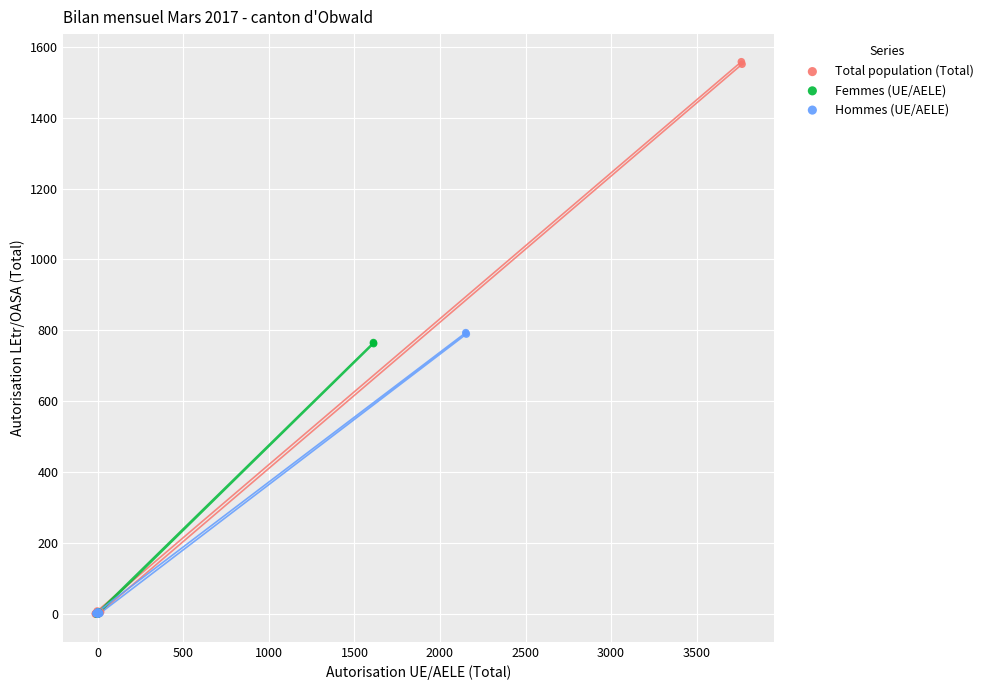

Which series reaches the maximum Y coordinate?

Total population (Total)